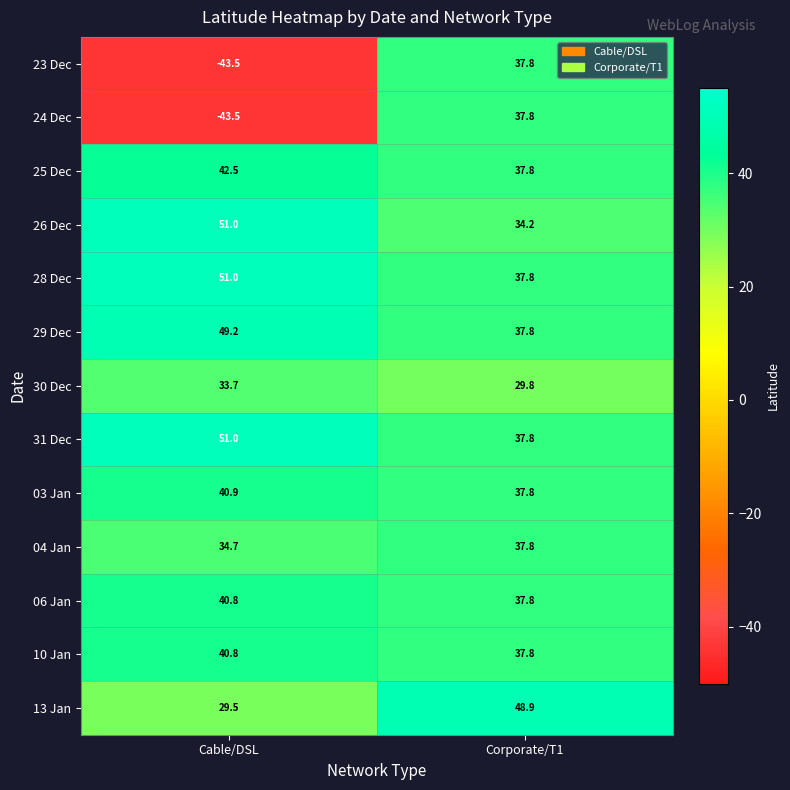

At which label does 29 Dec reach its minimum?

Corporate/T1